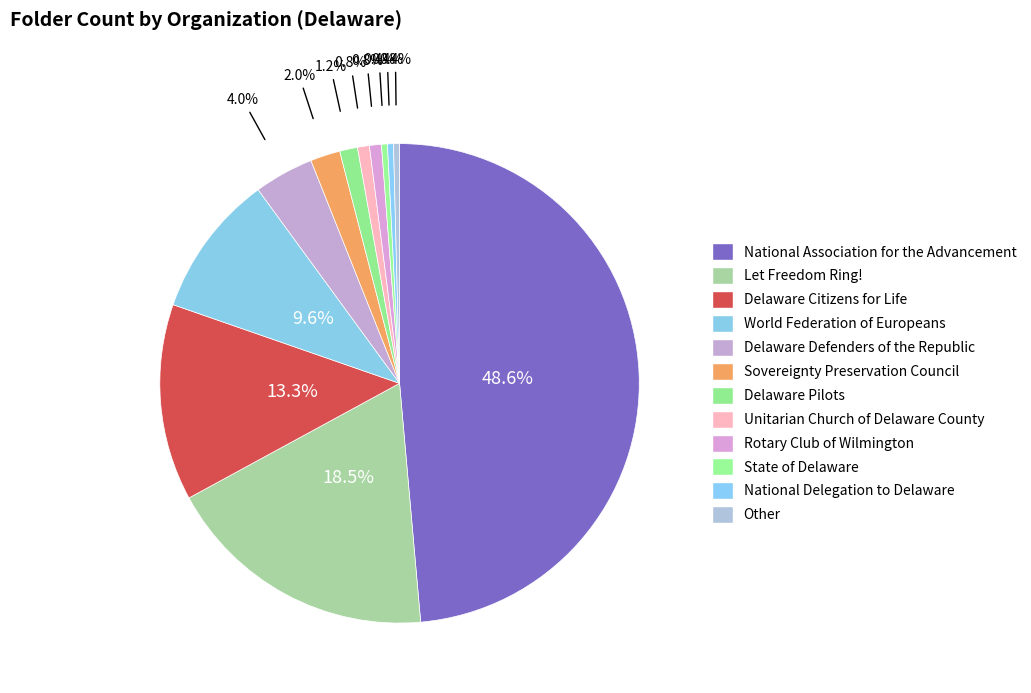

How many segments does this pie chart have?

12